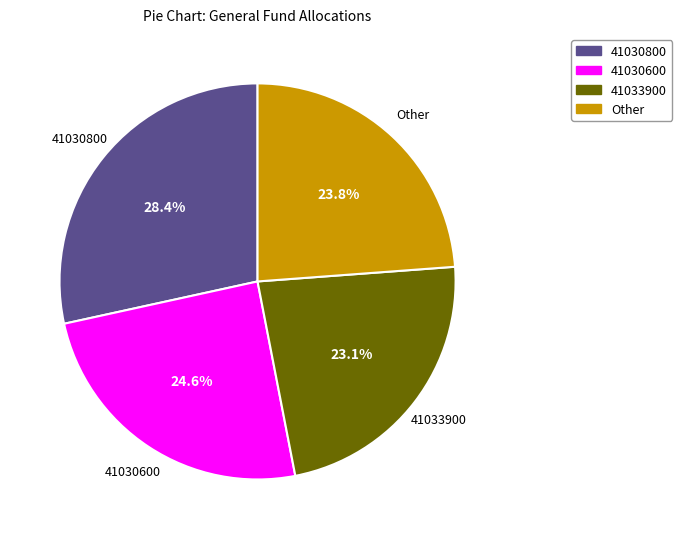

Does any single category account for the majority?

No